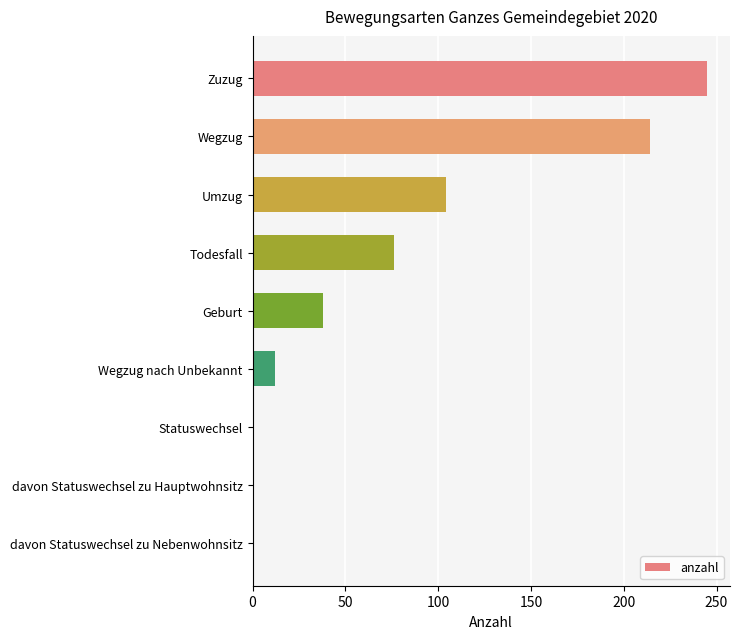

At which label is the value closest to 122?

Umzug